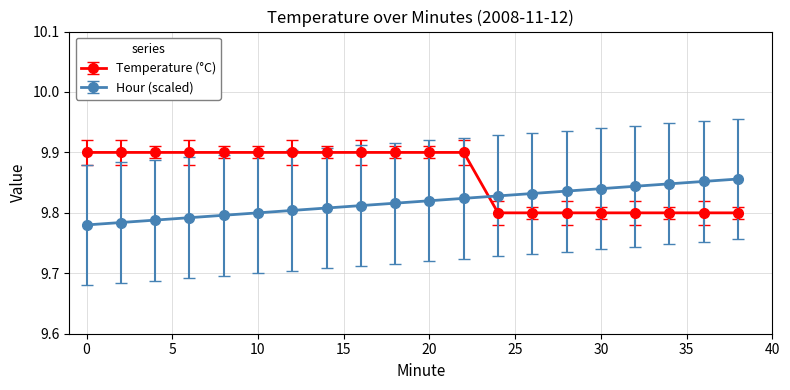

Count the Temperature (°C) values in the range 9 to 10.

20